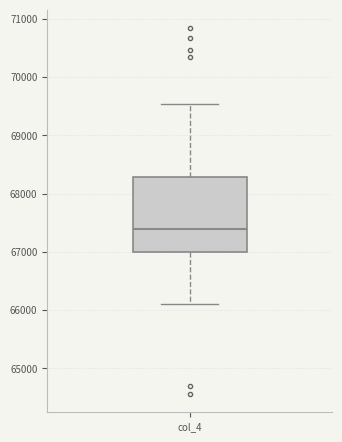

Read this box plot against the y-axis: the position of the median line, the range covered by the box, and the ends of both whiskers. The values are not printed on the chart, so give them approximately, as read against the axis.

median 67400, box 67000 to 68300, whiskers 66100 to 69500